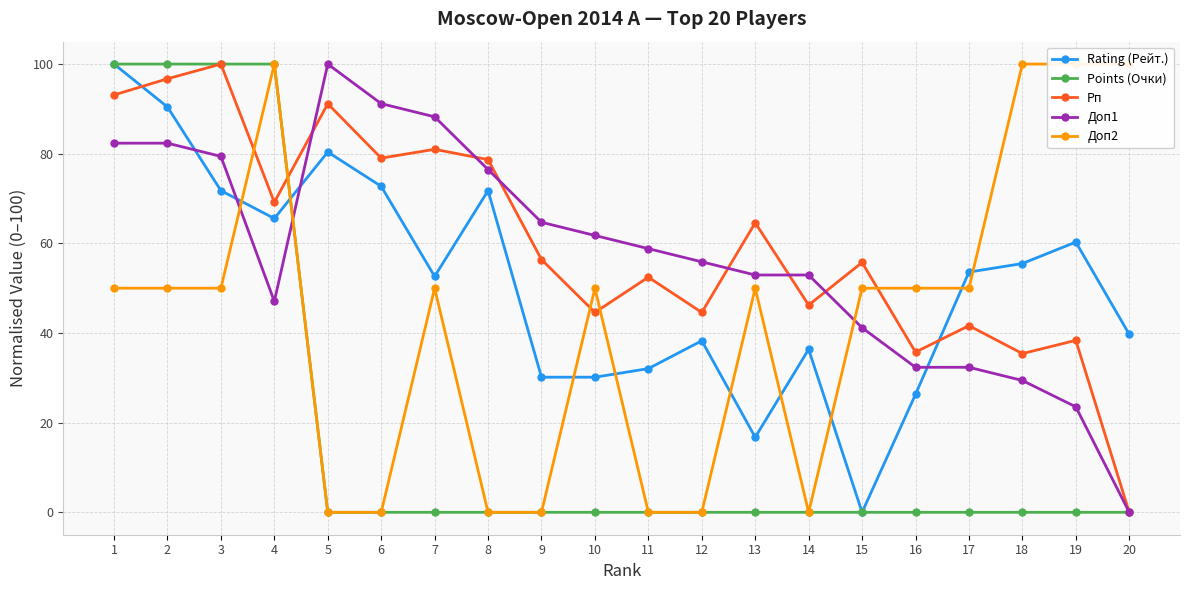

What value does the Доп1 series have at 7?

88.2